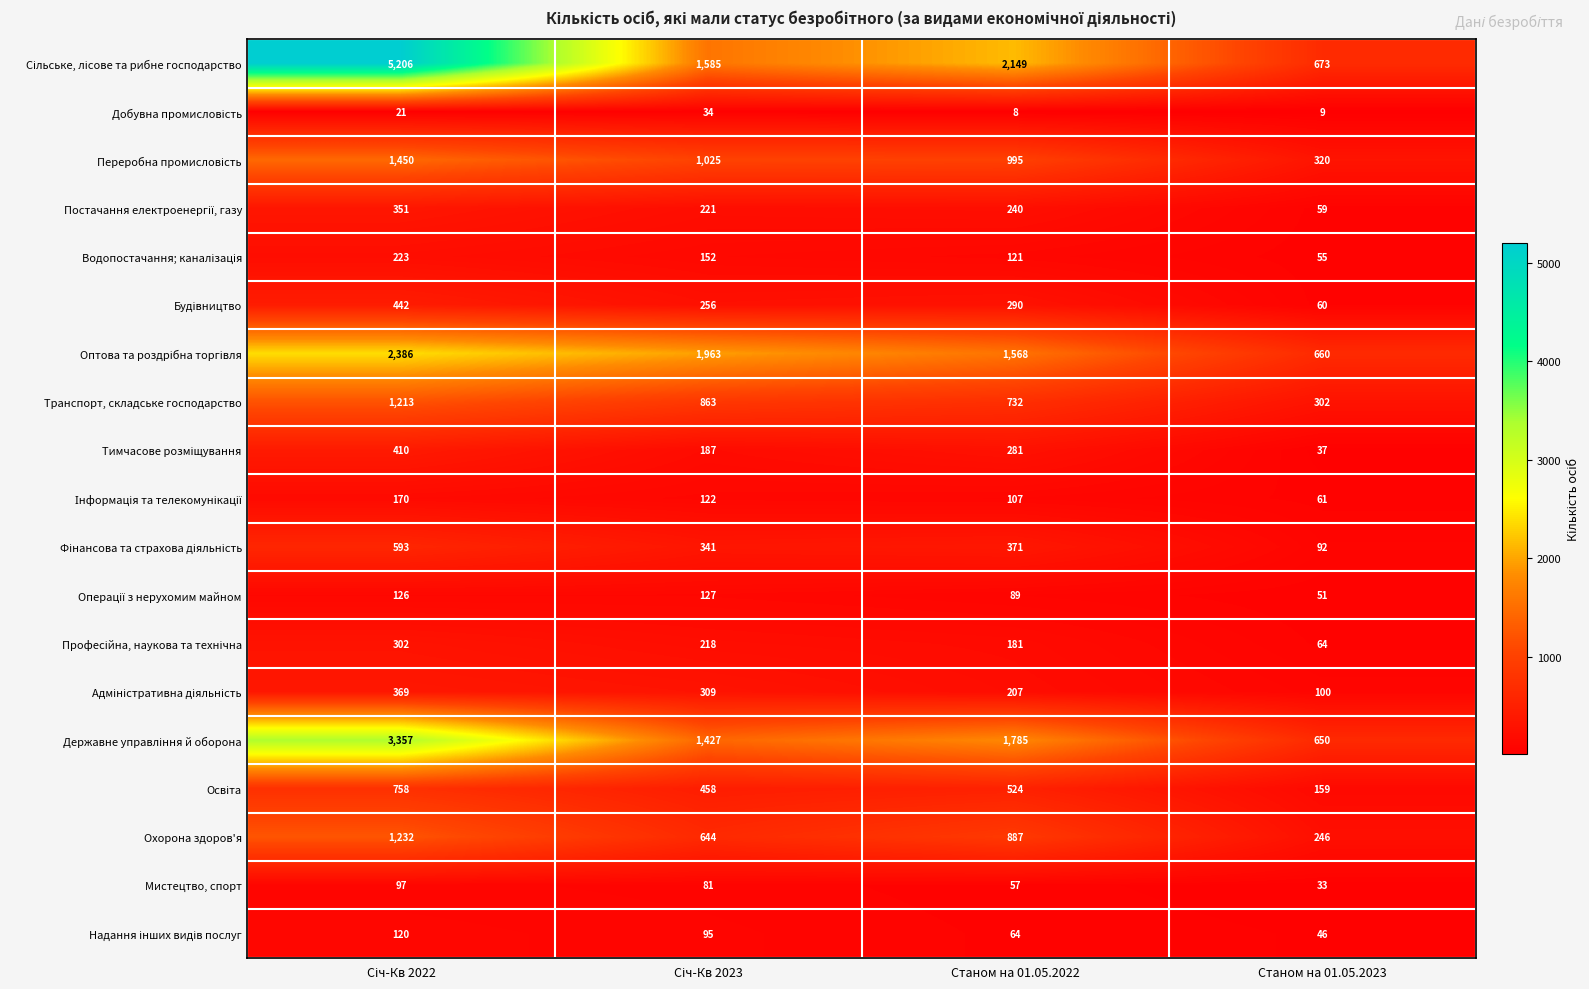

What is the total value across all series at Станом на 01.05.2023?

3677